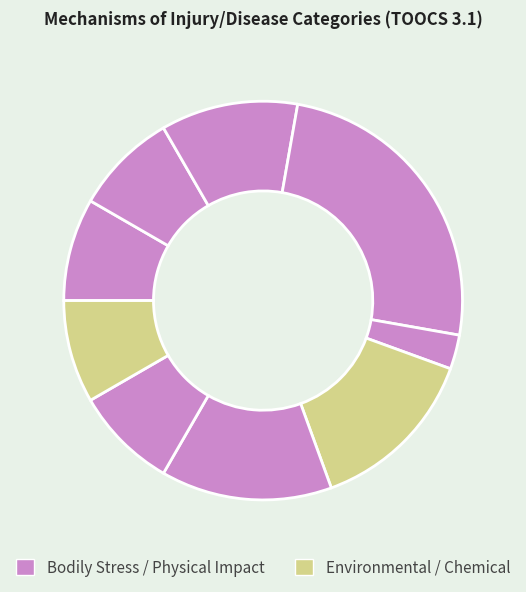

How many segments does this pie chart have?

9